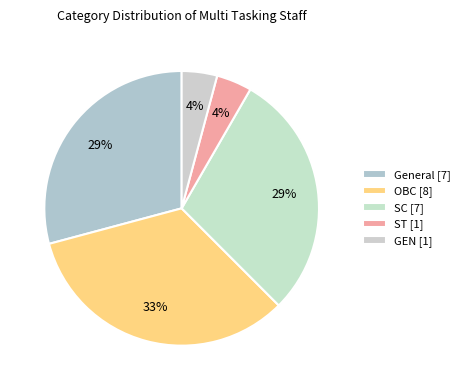

Which slice is the smallest?

GEN